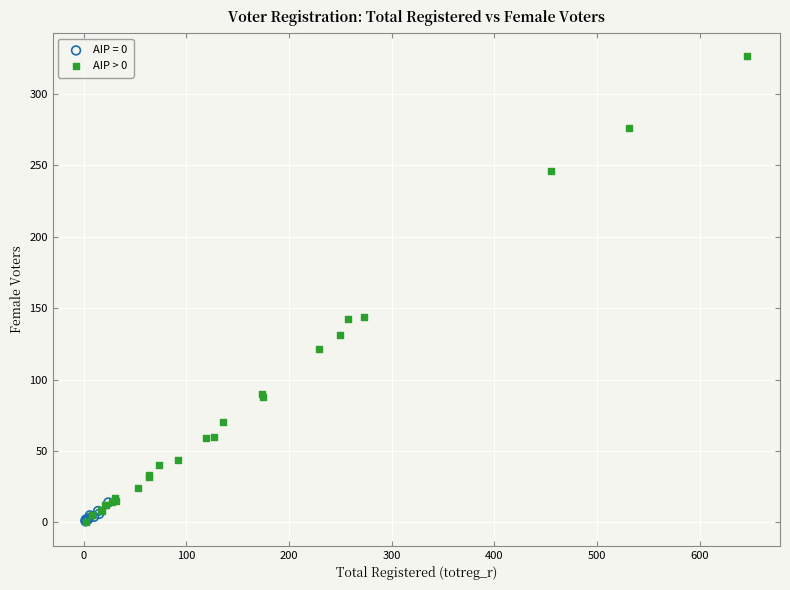

Which series reaches the maximum Y coordinate?

AIP > 0